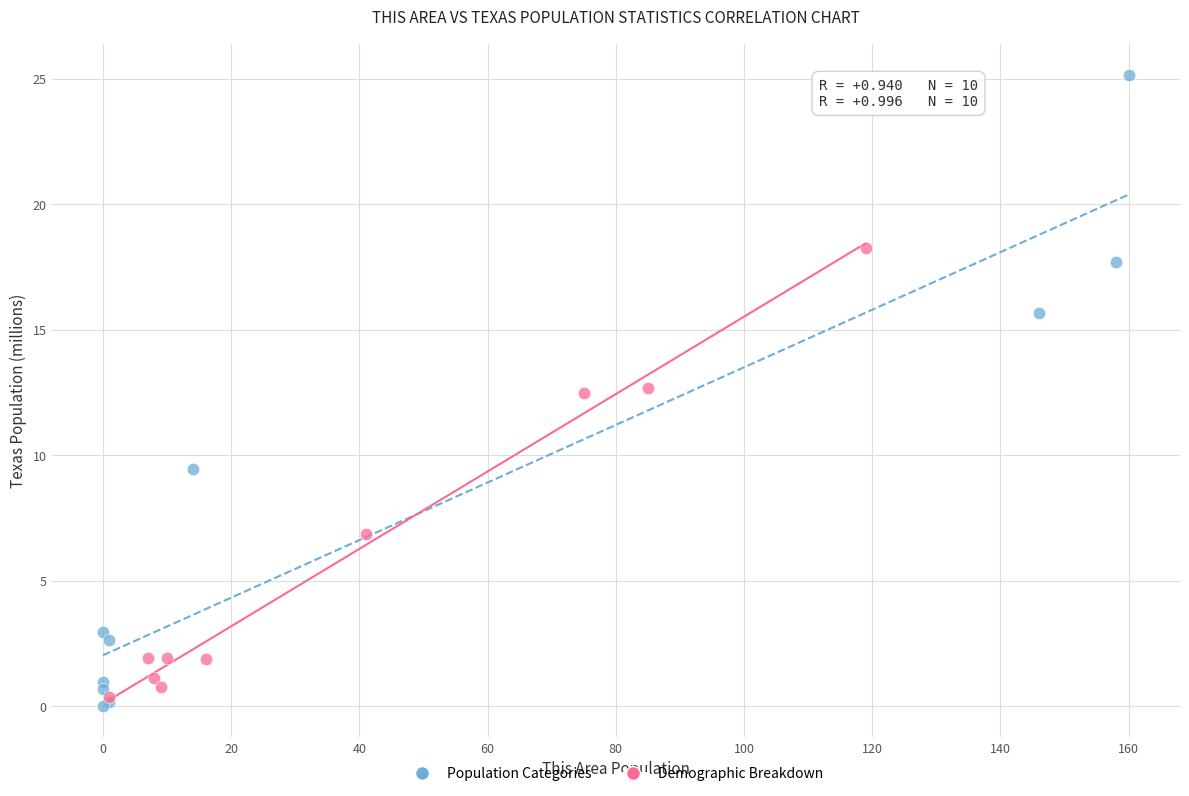

Which series has the largest Y range (max minus min)?

Population Categories